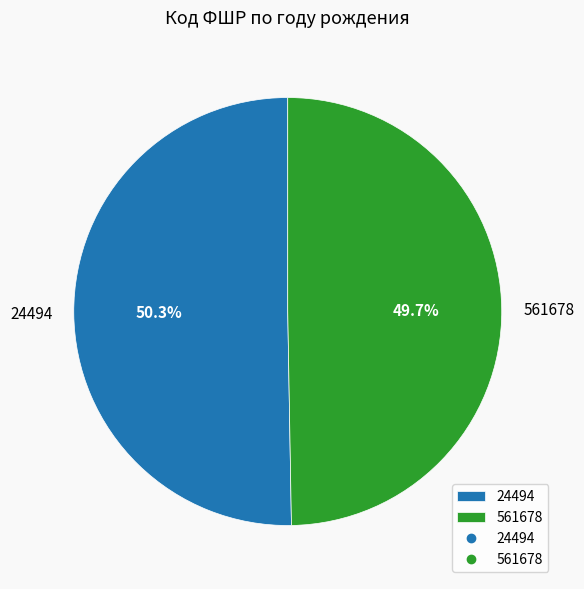

Count the number of slices in the pie.

2